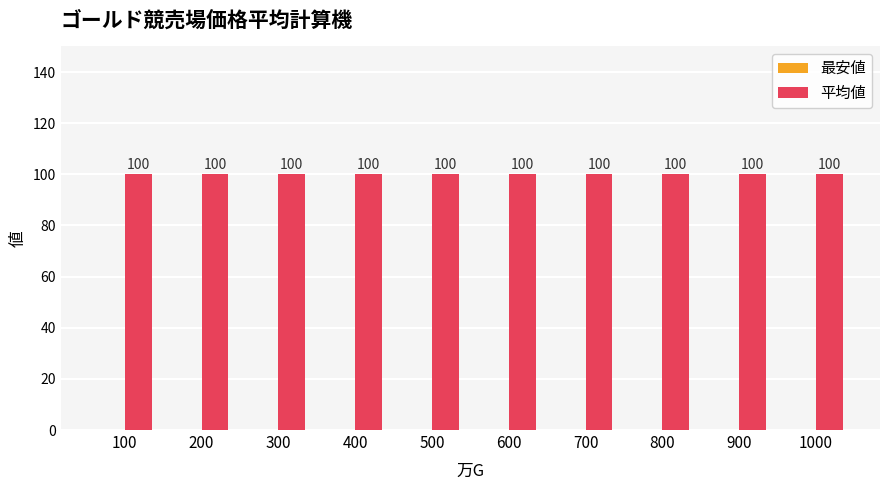

At which category is the sum across all series the highest?

100